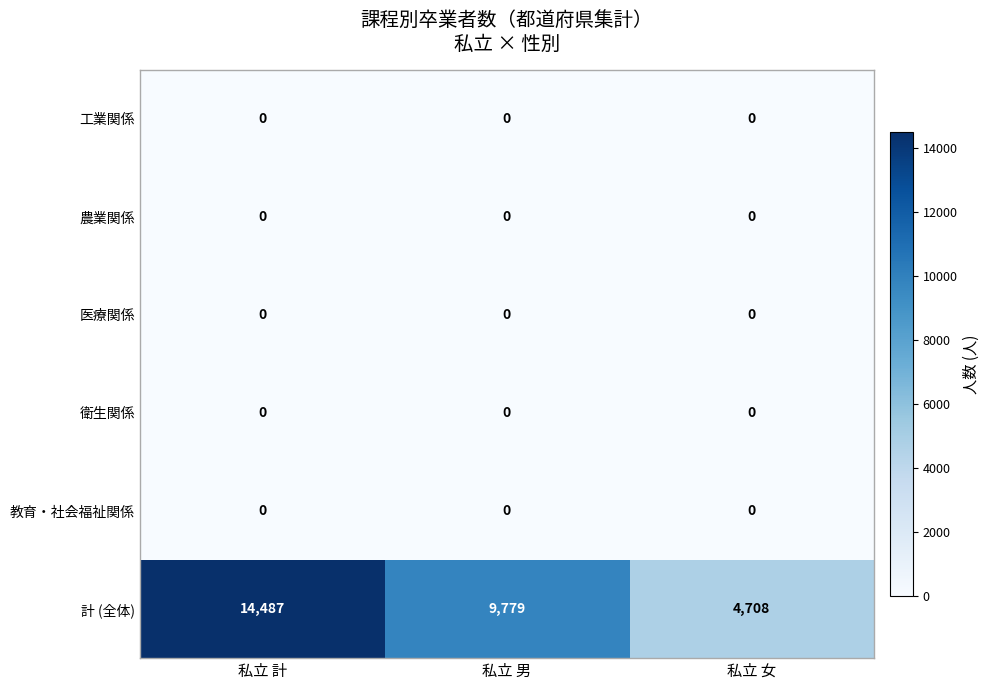

What is the difference between the 計 (全体) values at 私立 男 and 私立 計?

4708